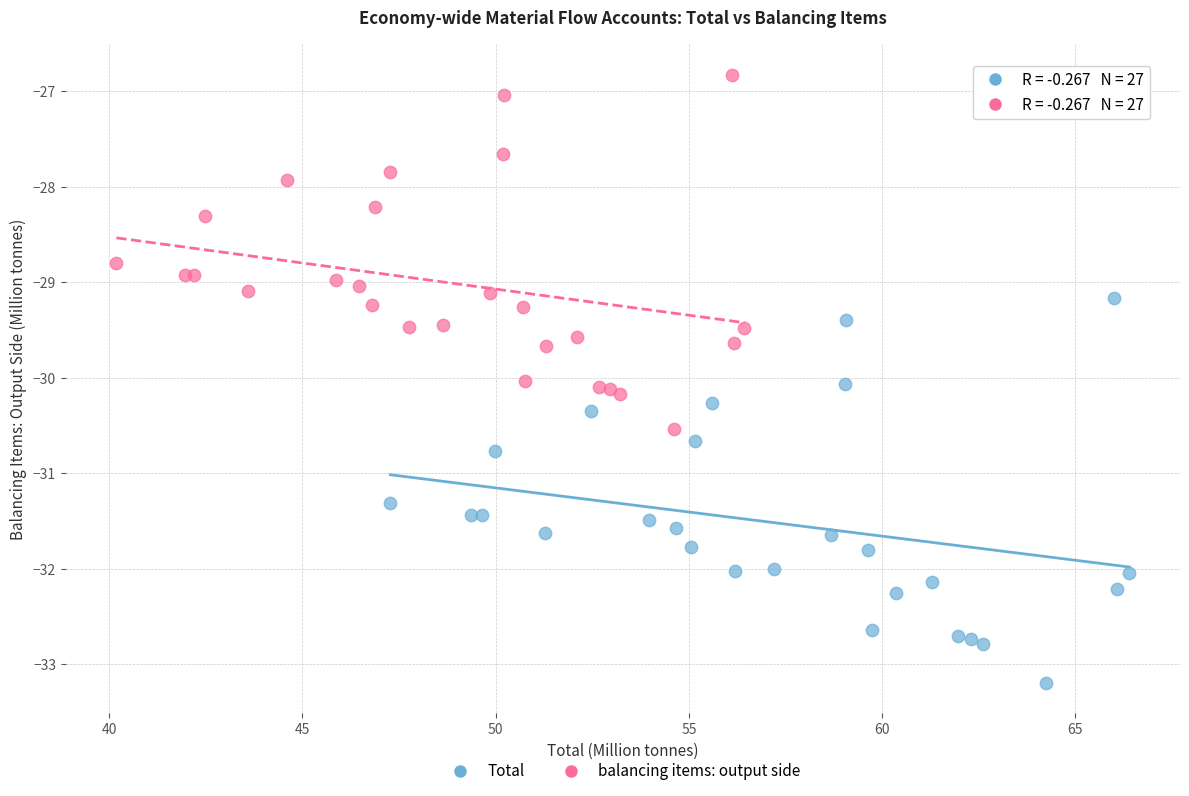

Which series reaches the maximum Y coordinate?

balancing items: output side